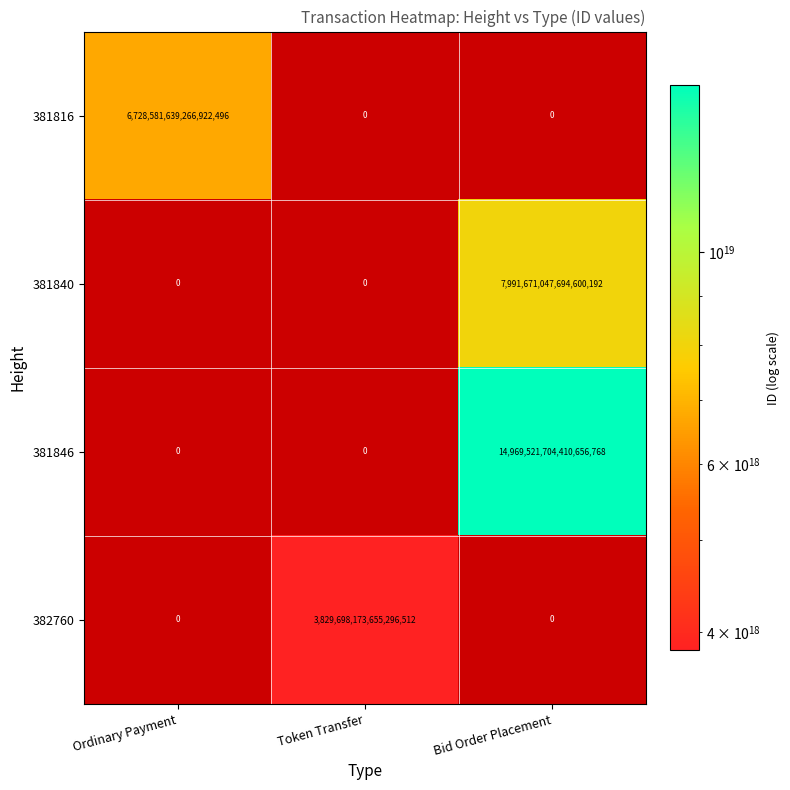

The 381840 series shows 7991671047694600192 at Bid Order Placement. True or false?

True